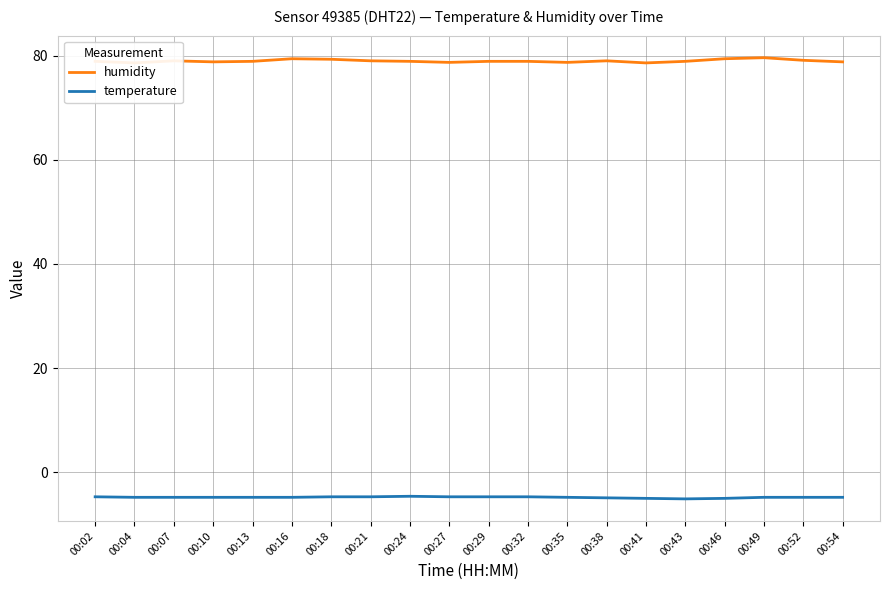

Which series changed the most between 00:18 and 00:27?

humidity